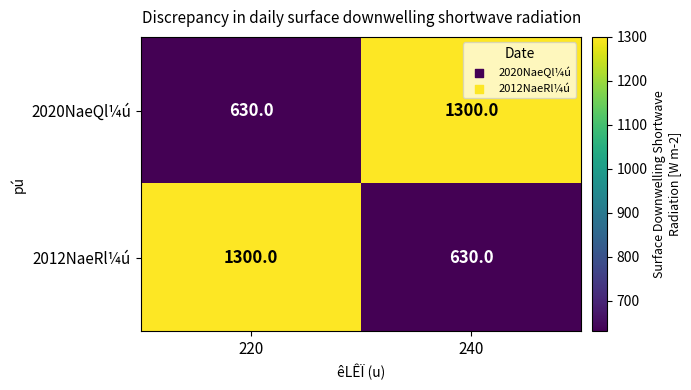

What is the maximum value shown in the chart?

1300